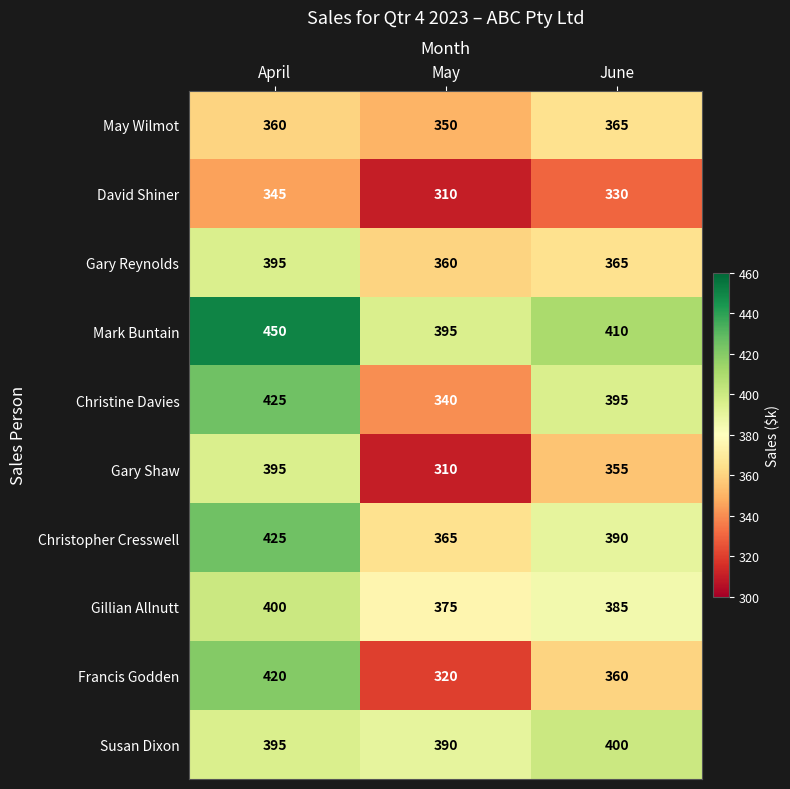

Count the Susan Dixon values in the range 390 to 400.

3